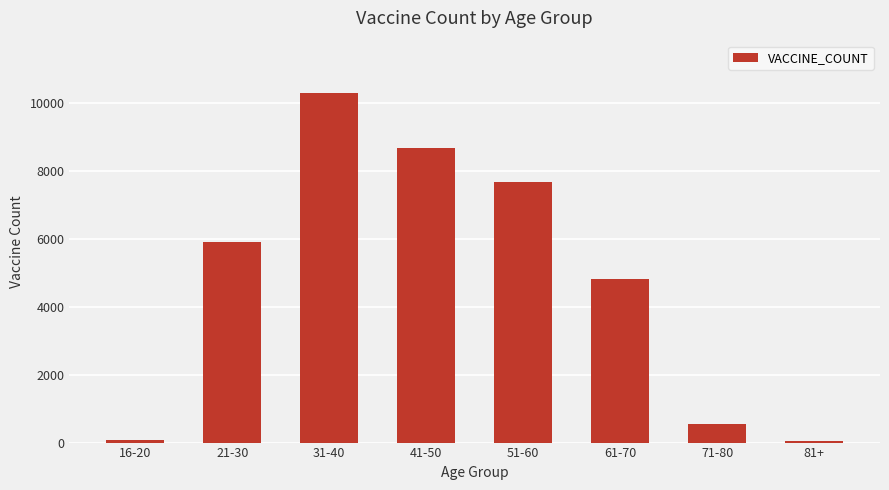

The chart shows a value of 79 at 16-20. True or false?

True